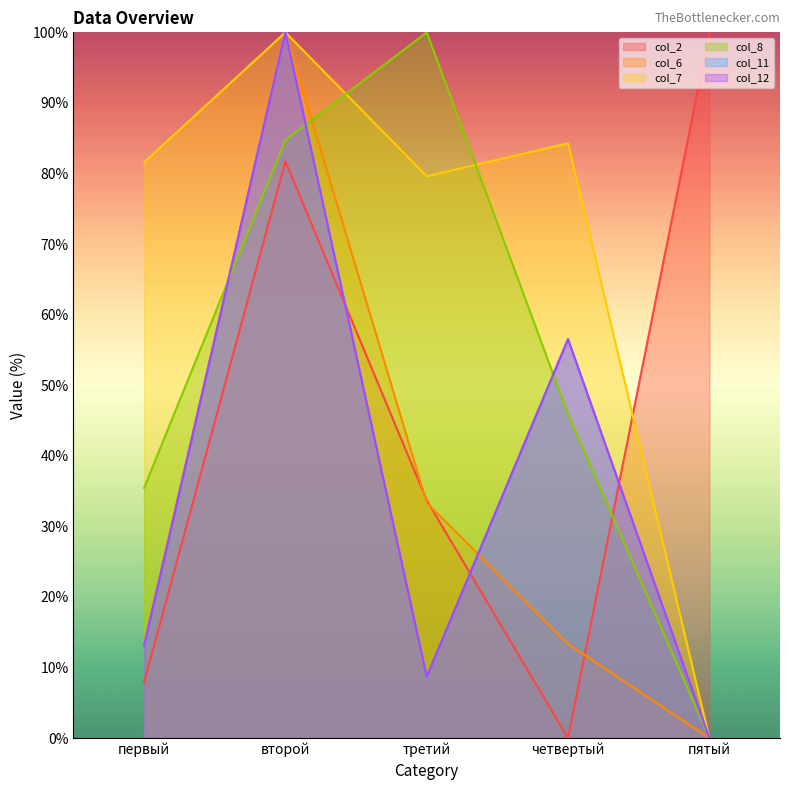

How many intersections are there between col_8 and col_7?

2